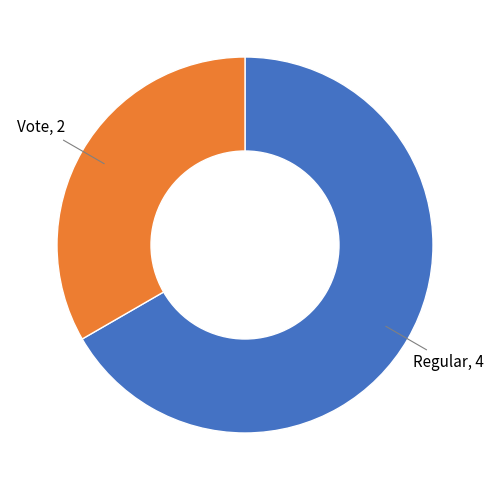

Count the number of slices in the pie.

2